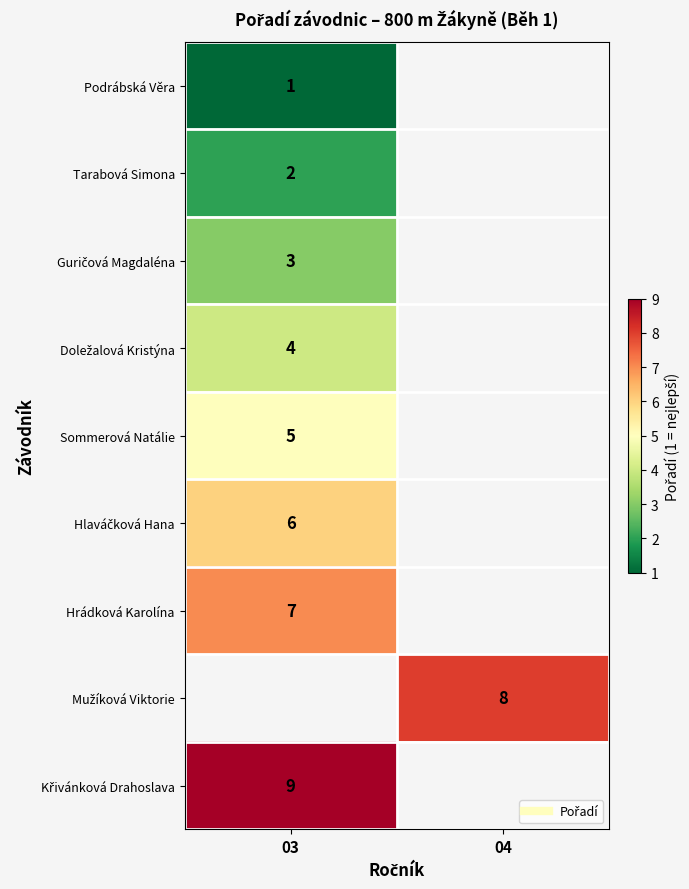

Rank the categories by Hlaváčková Hana value from lowest to highest.

03, 04